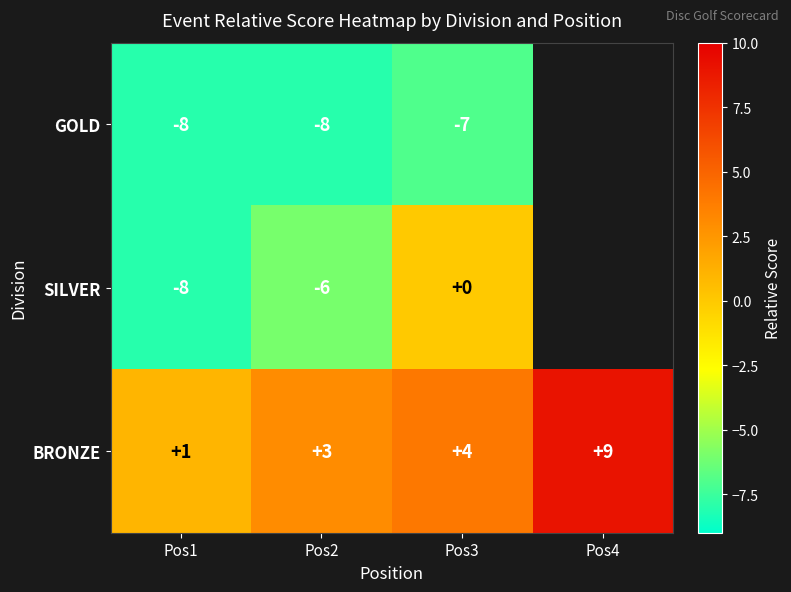

What is the difference between the second highest and minimum values in the BRONZE series?

3